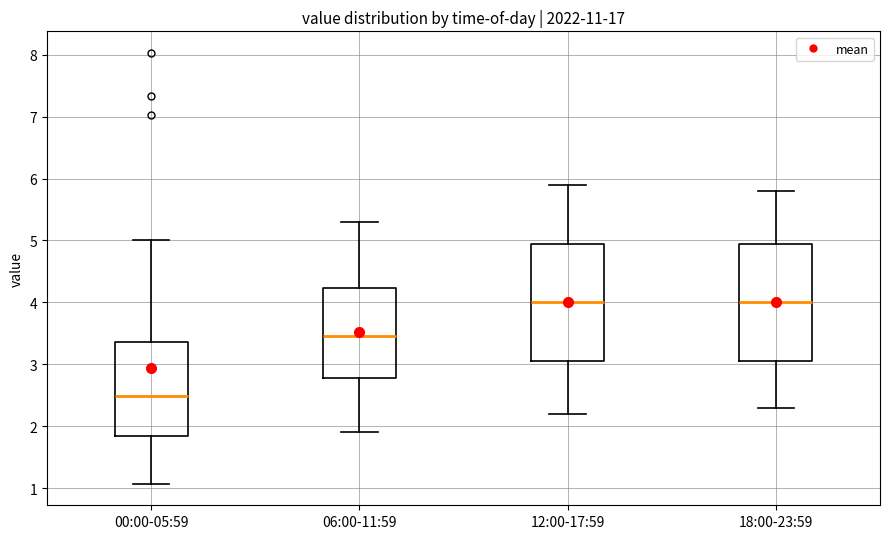

Reading left to right, read every box against the y-axis: the position of its median line, the range the box covers, and the ends of its whiskers. The values are not printed on the chart, so give them approximately, as read against the axis.

00:00-05:59: median 2.5, box 1.8 to 3.4, whiskers 1.1 to 5.0
06:00-11:59: median 3.5, box 2.8 to 4.2, whiskers 1.9 to 5.3
12:00-17:59: median 4.0, box 3.1 to 5.0, whiskers 2.2 to 5.9
18:00-23:59: median 4.0, box 3.1 to 5.0, whiskers 2.3 to 5.8